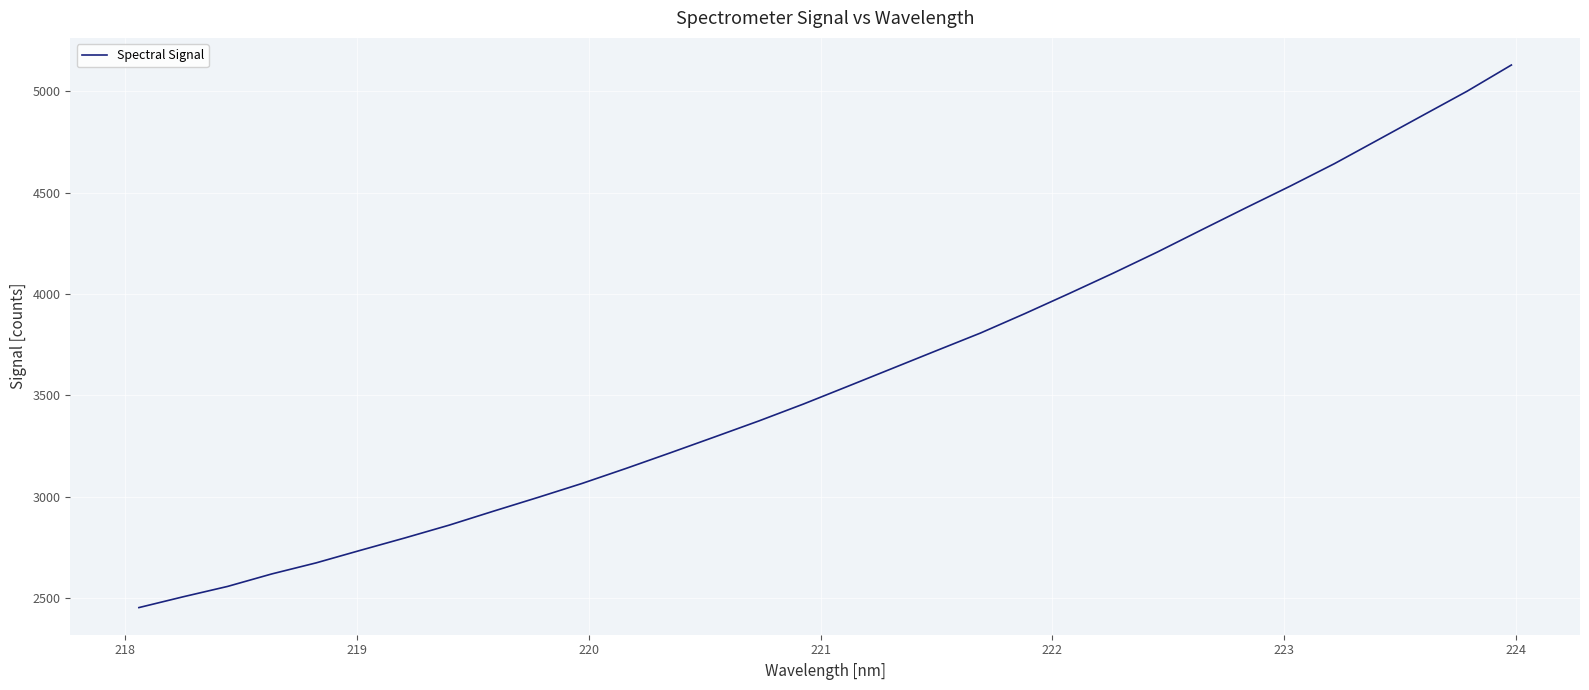

How many categories are shown in the chart?

32